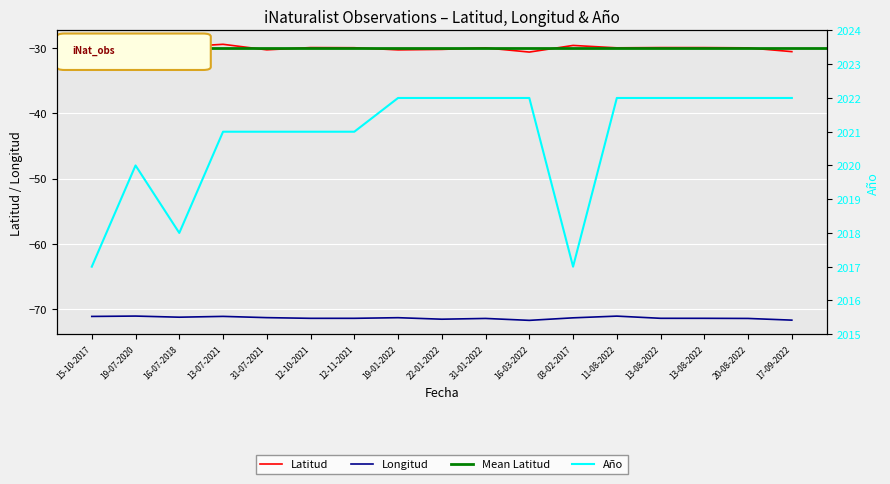

What is the sum of all Longitud values?

-1212.4